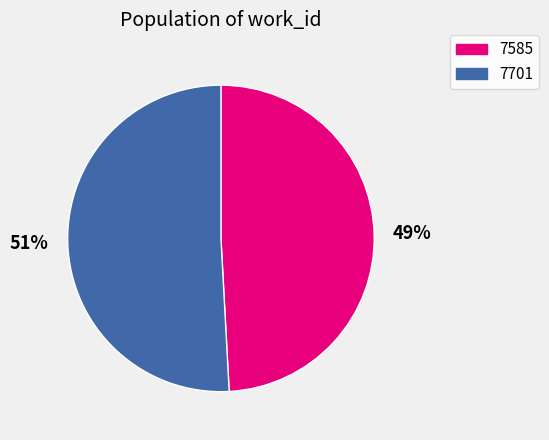

Which category has the biggest portion of the pie?

7701